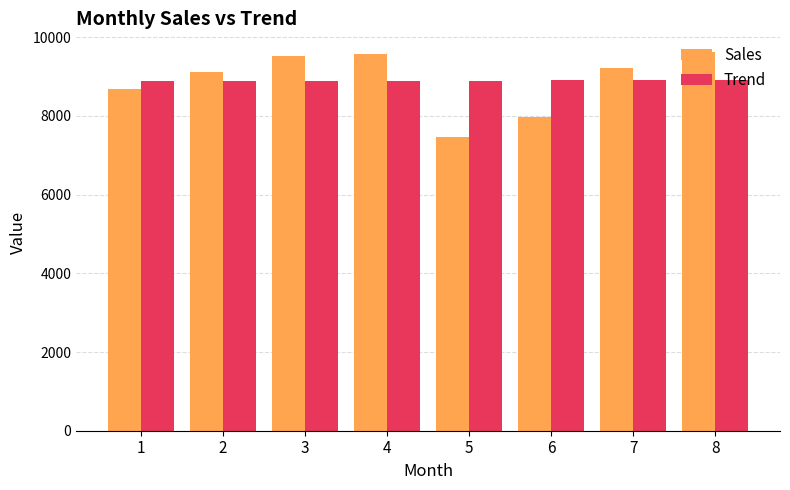

What are all the series names shown in the legend?

Sales, Trend